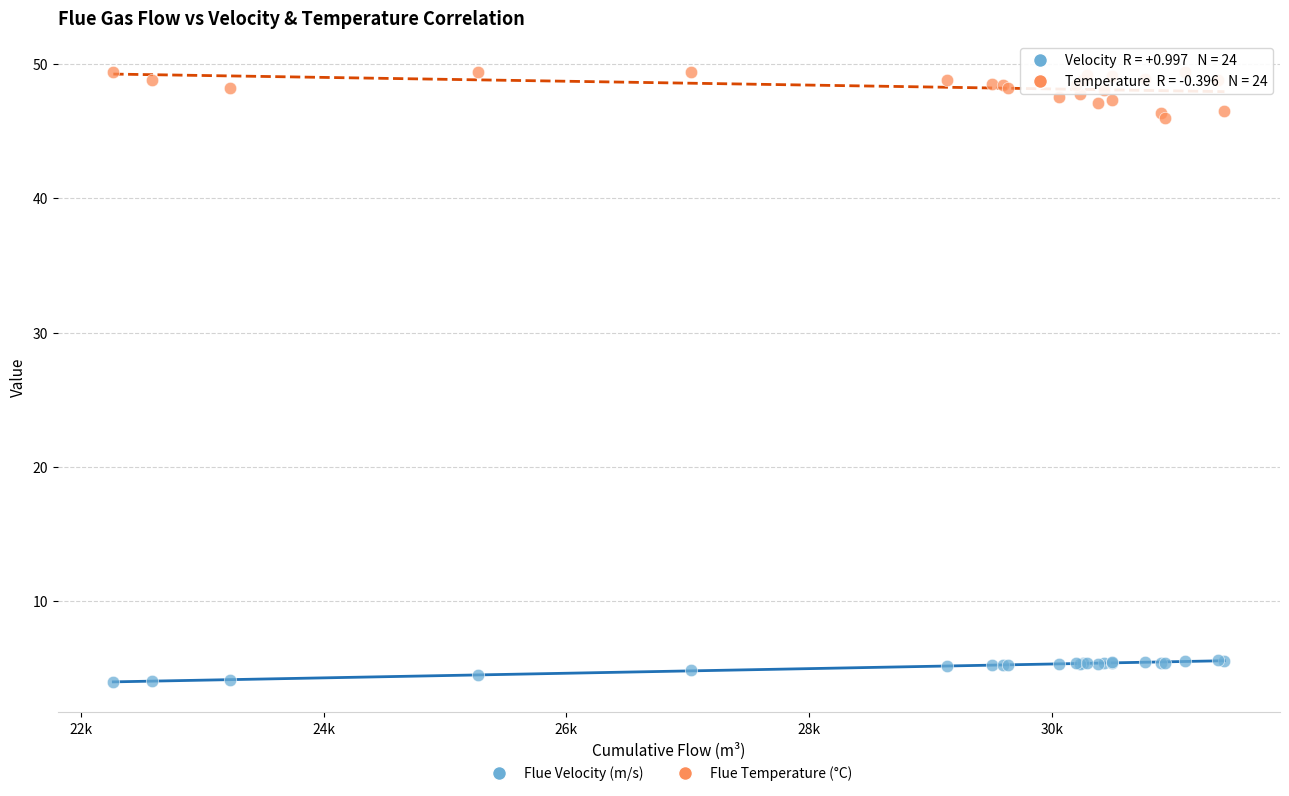

Which series contains the highest Y value?

Flue Temperature (°C)